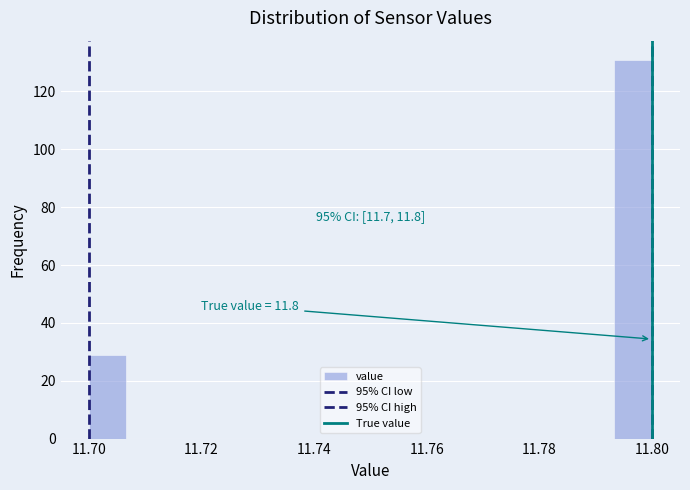

Read against the x-axis, roughly where is the centre of the tallest bar?

11.796